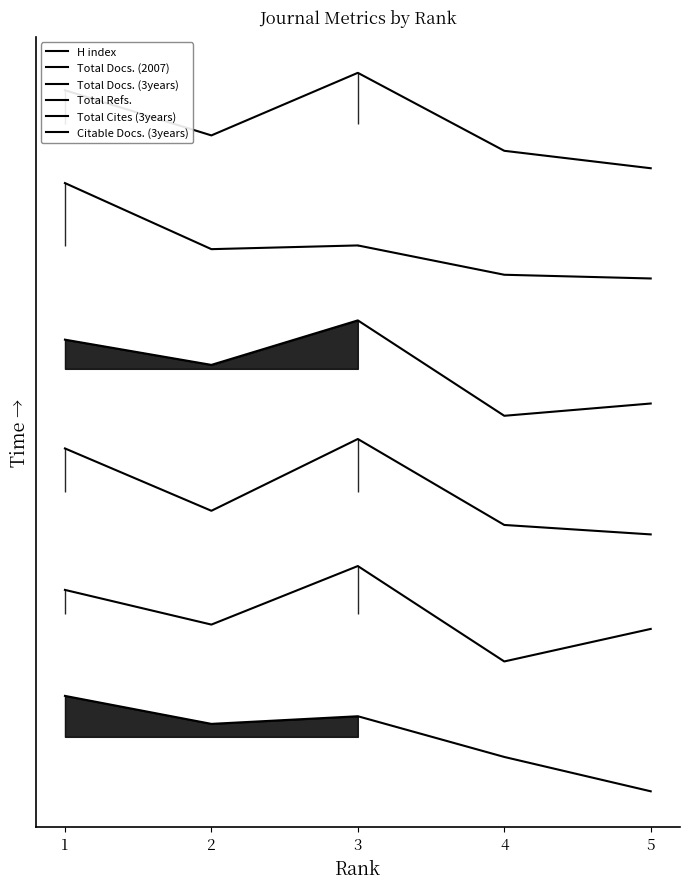

How many categories are shown in the chart?

5